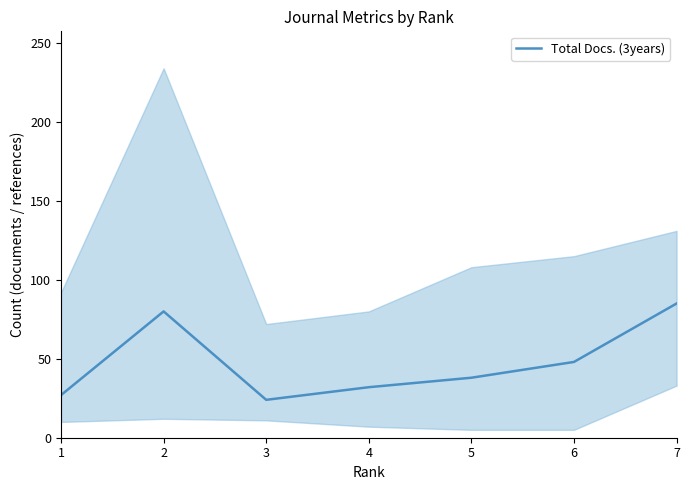

What is the ratio of the value at 3 to the value at 5?

0.6